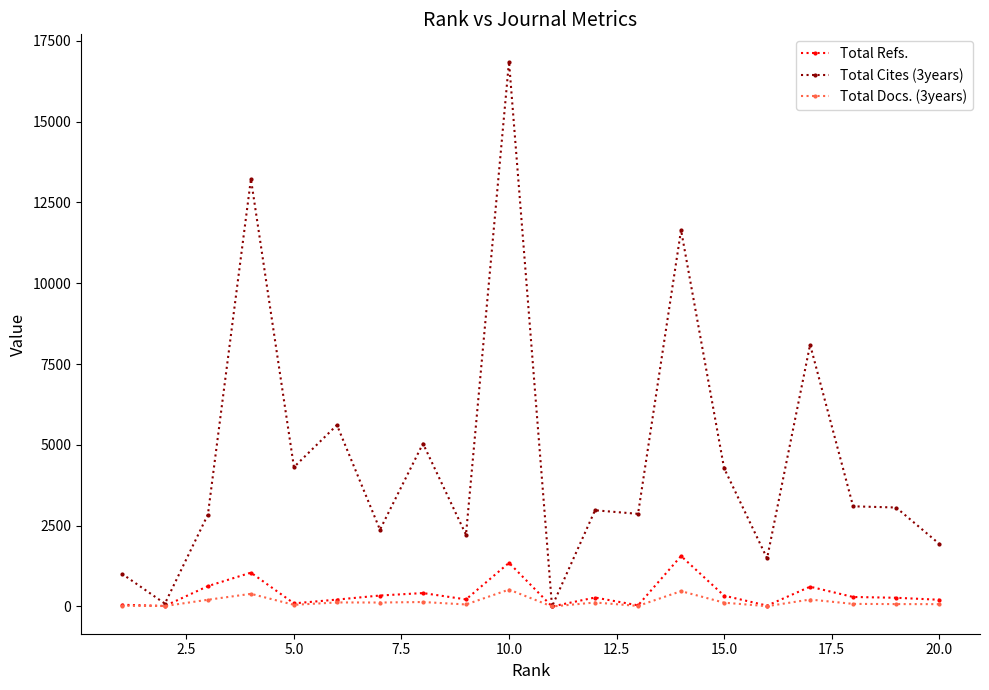

What is the maximum value shown in the chart?

16859